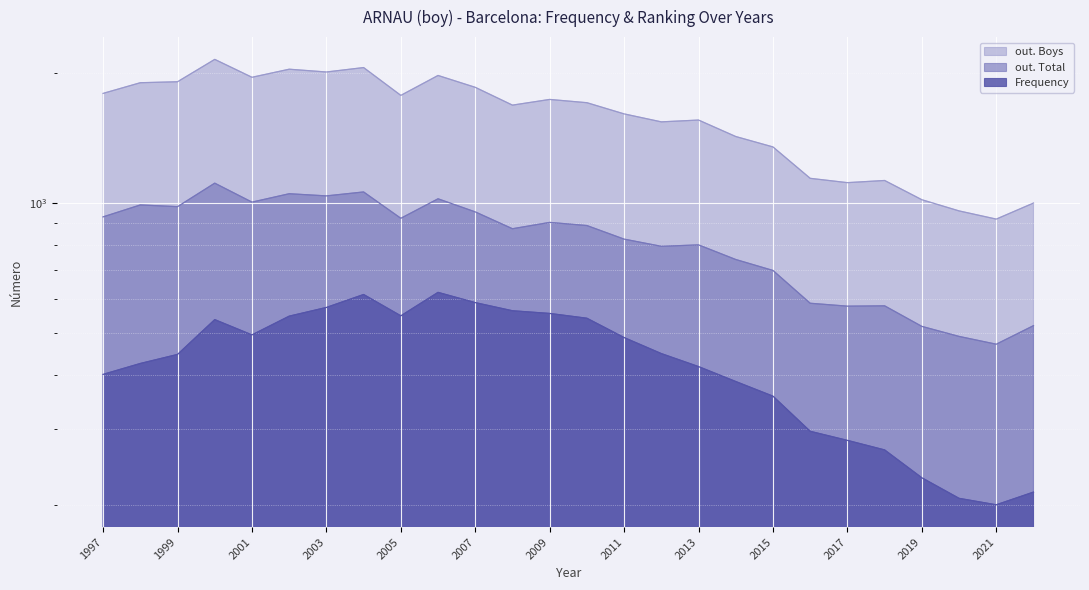

Which category has the lowest value in the out. Total series?

2021